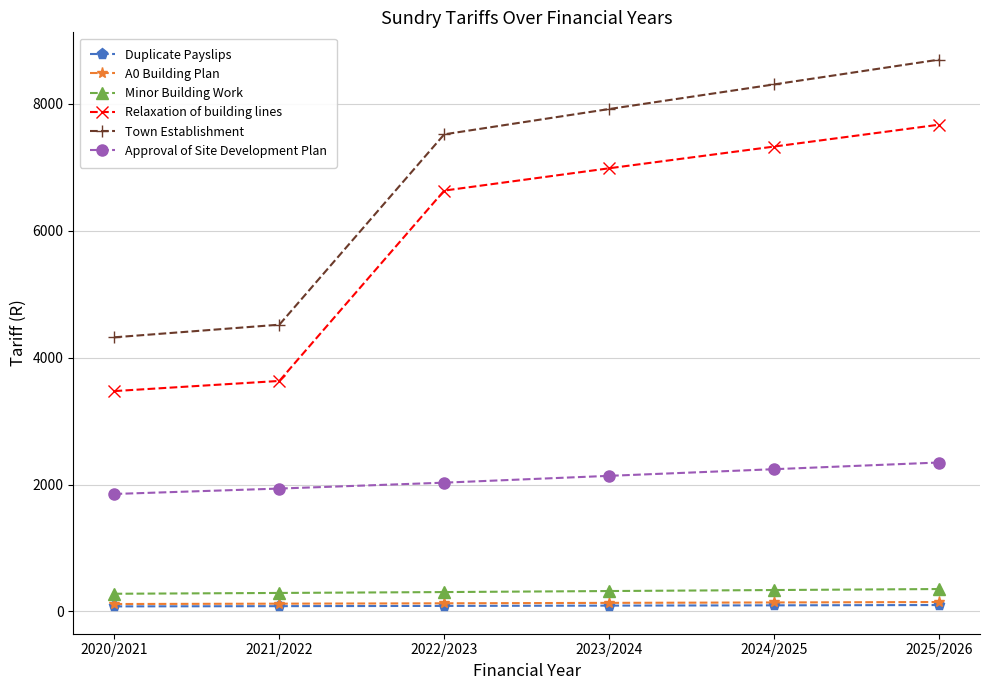

Where is Town Establishment nearest to the value 6508?

2022/2023